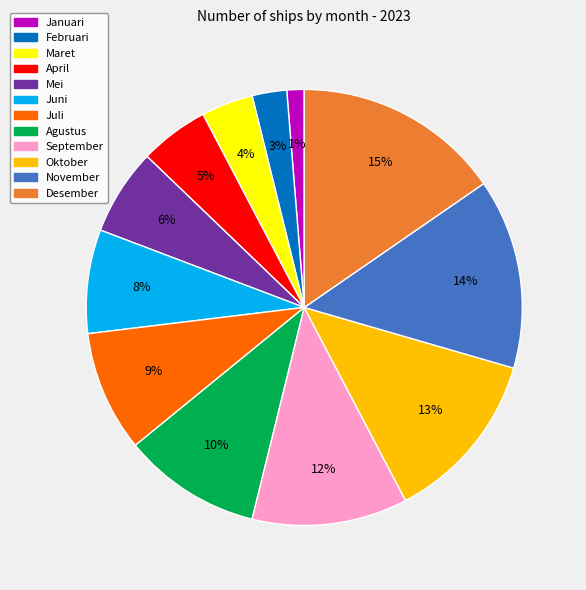

Does September represent more than half of the total?

No